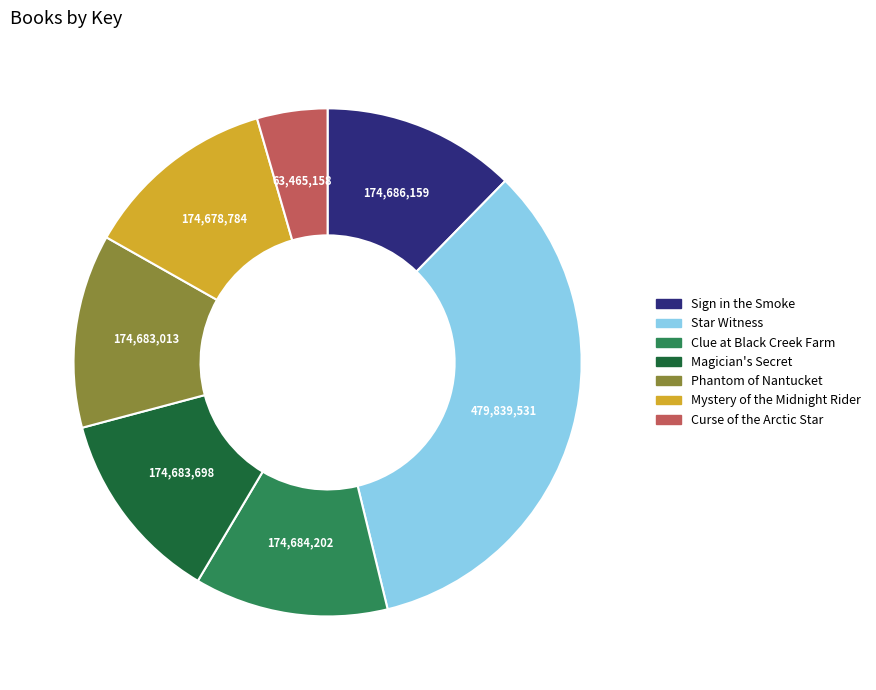

Which has a higher value, Sign in the Smoke or Curse of the Arctic Star?

Sign in the Smoke